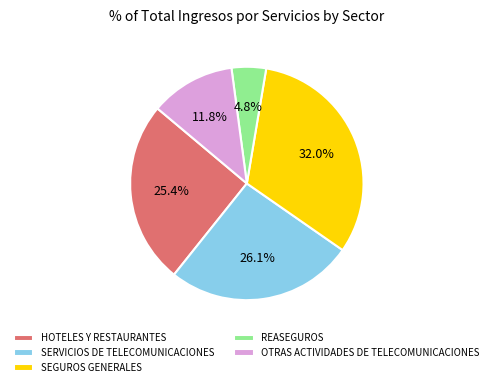

Rank the categories by value from highest to lowest.

SEGUROS GENERALES, SERVICIOS DE TELECOMUNICACIONES, HOTELES Y RESTAURANTES, OTRAS ACTIVIDADES DE TELECOMUNICACIONES, REASEGUROS